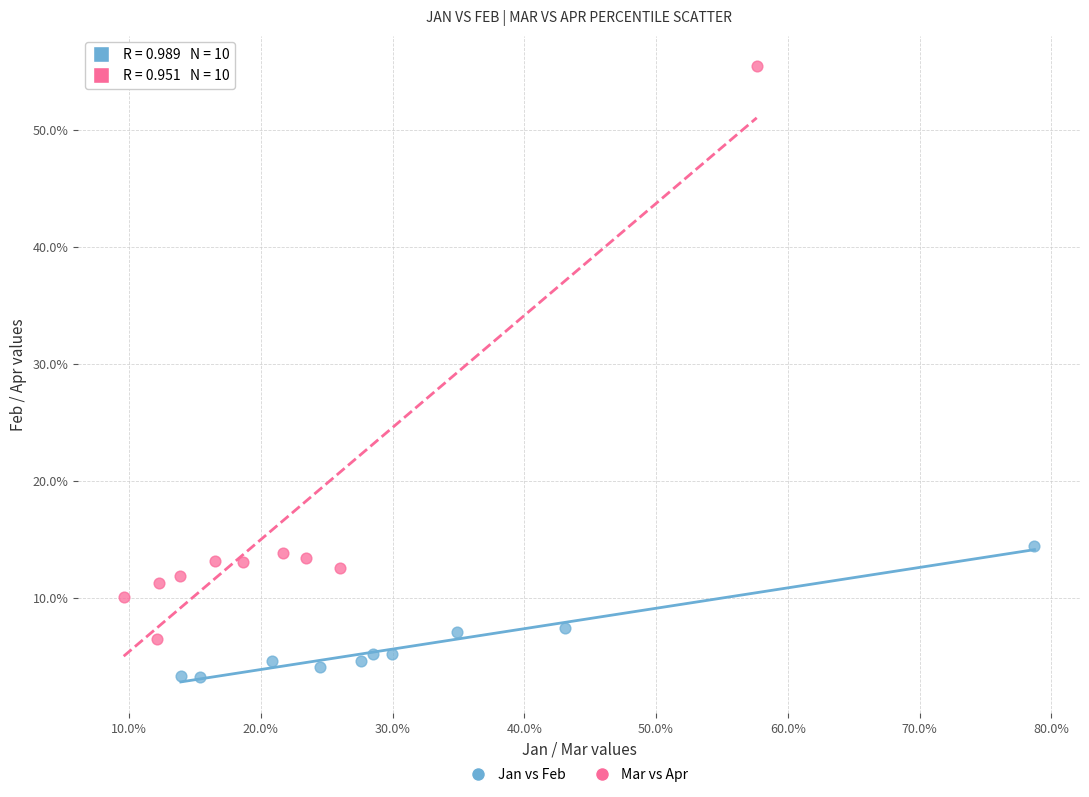

Which series contains the lowest Y value?

Jan vs Feb